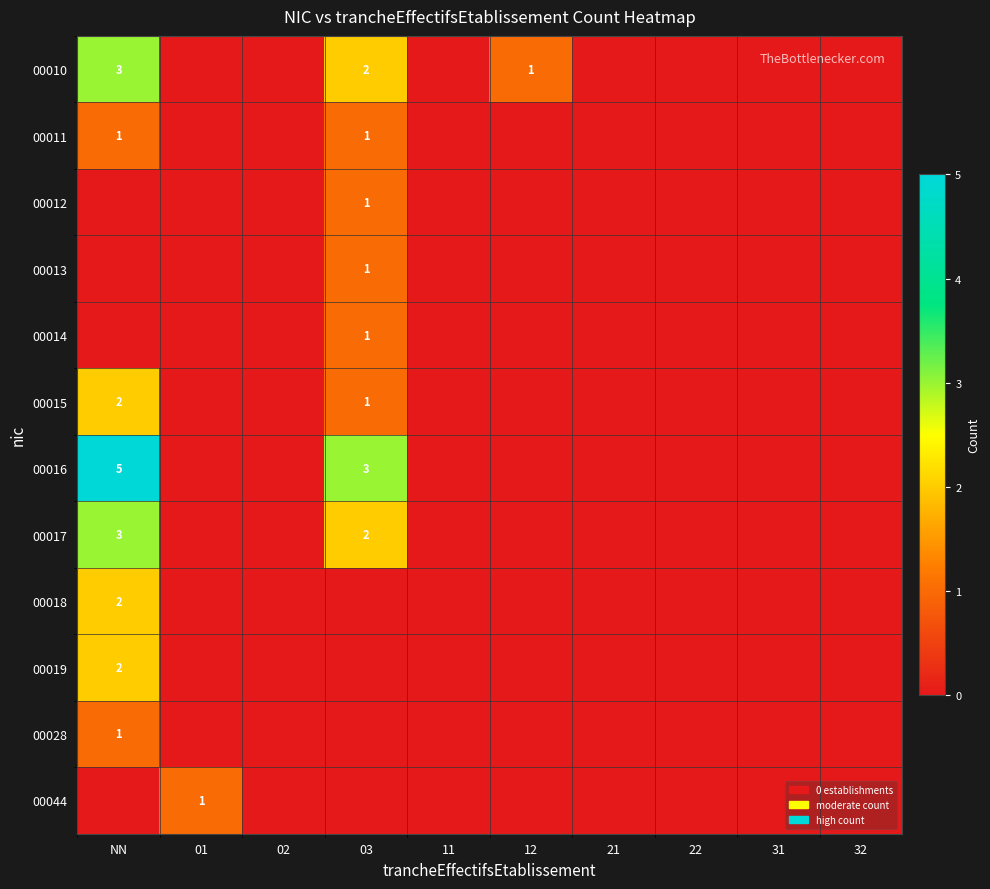

The 00011 series shows 0 at 03. True or false?

False